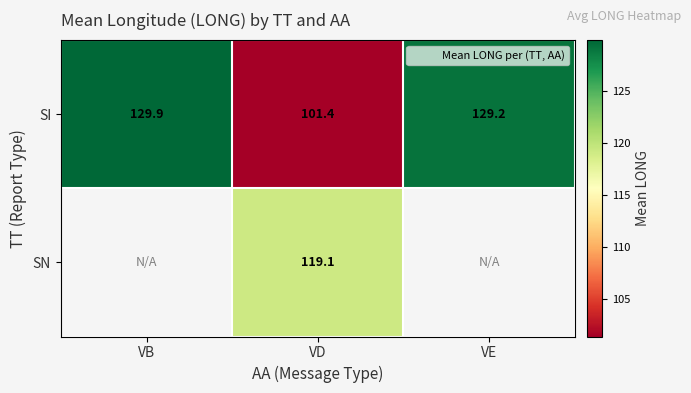

Which series has the largest range (max minus min)?

SI